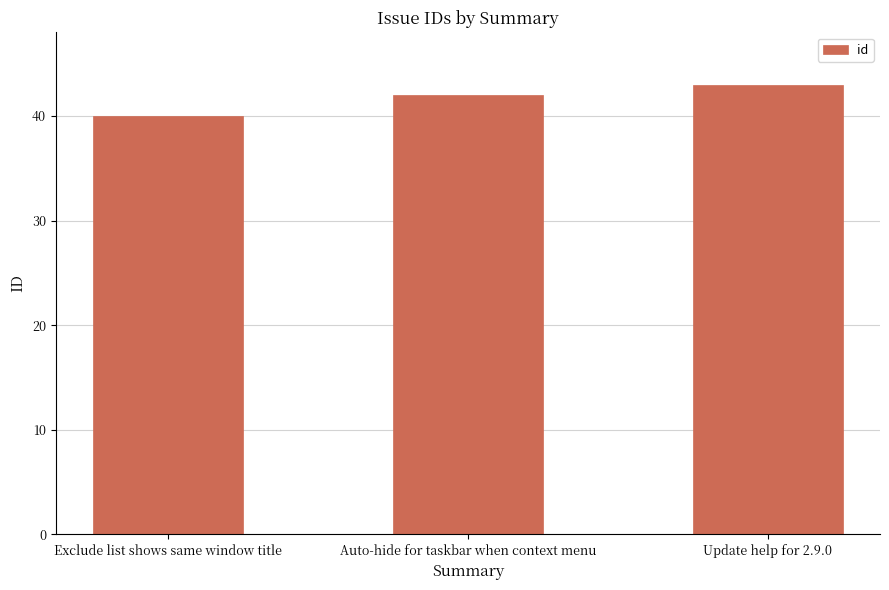

How many values are between 40 and 43?

3